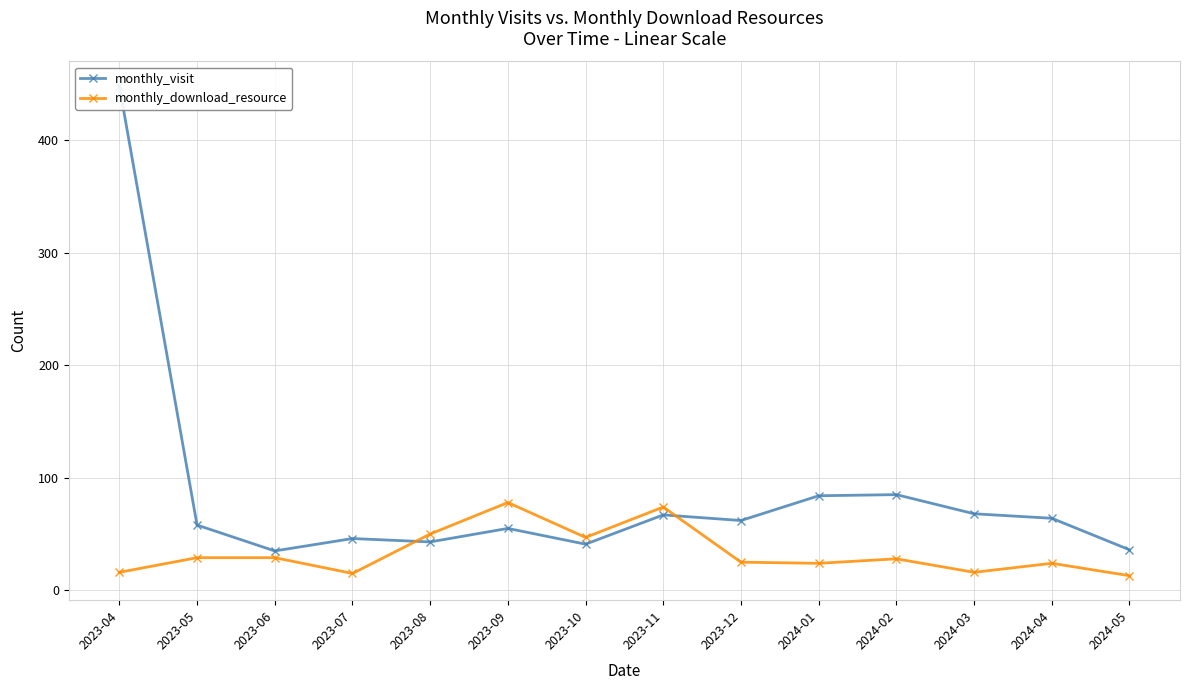

What is the sum of the monthly_visit values at 2023-08 and 2023-04?

491